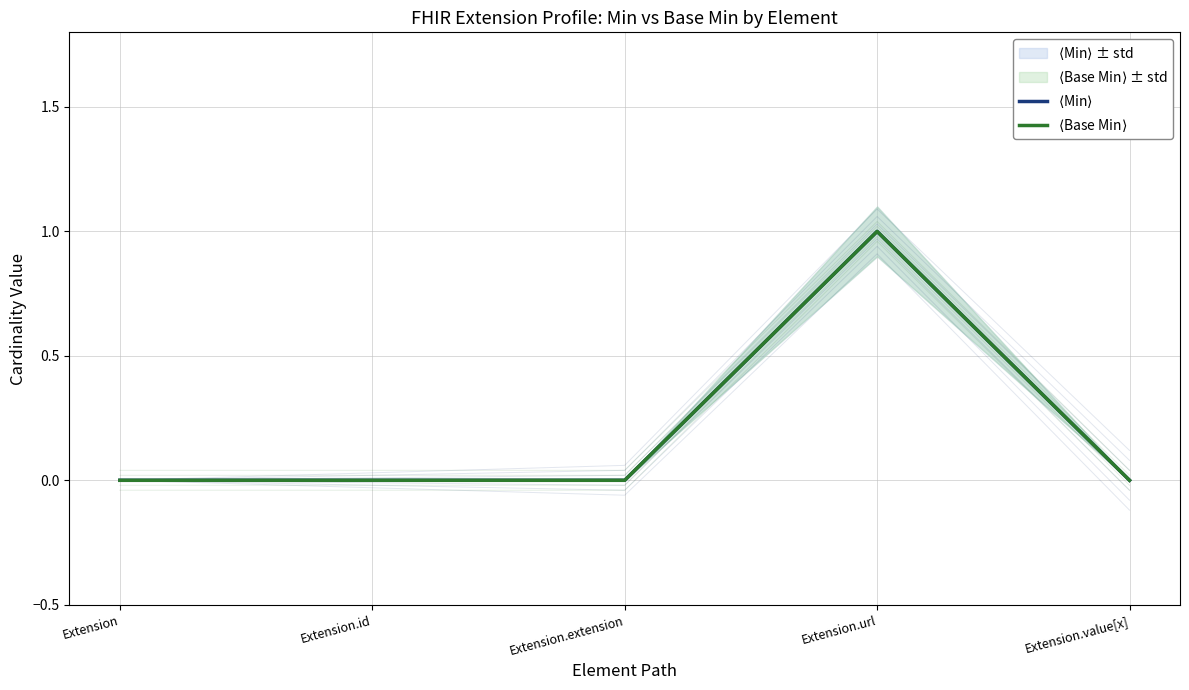

True or false: $\langle$Min$\rangle$ has more than 0 interior local peaks.

True